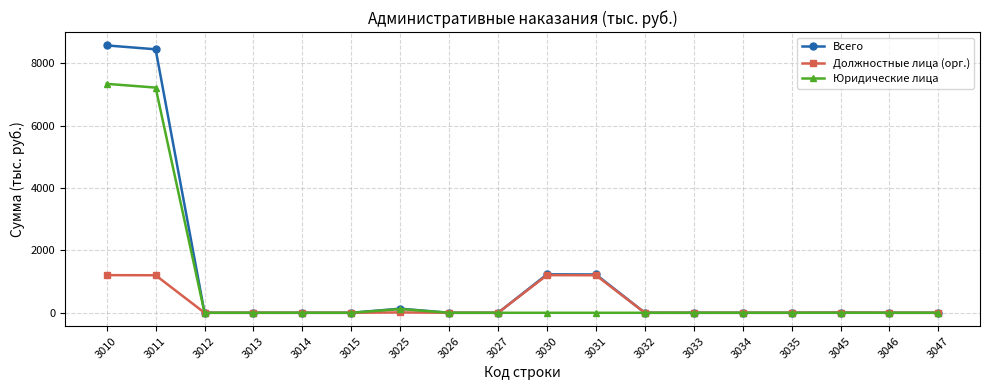

What are all the series names shown in the legend?

Всего, Должностные лица (орг.), Юридические лица